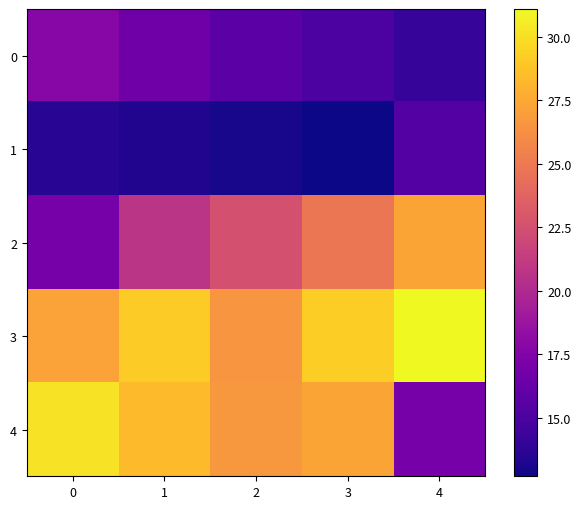

Between 3 and 2, which is larger?

2